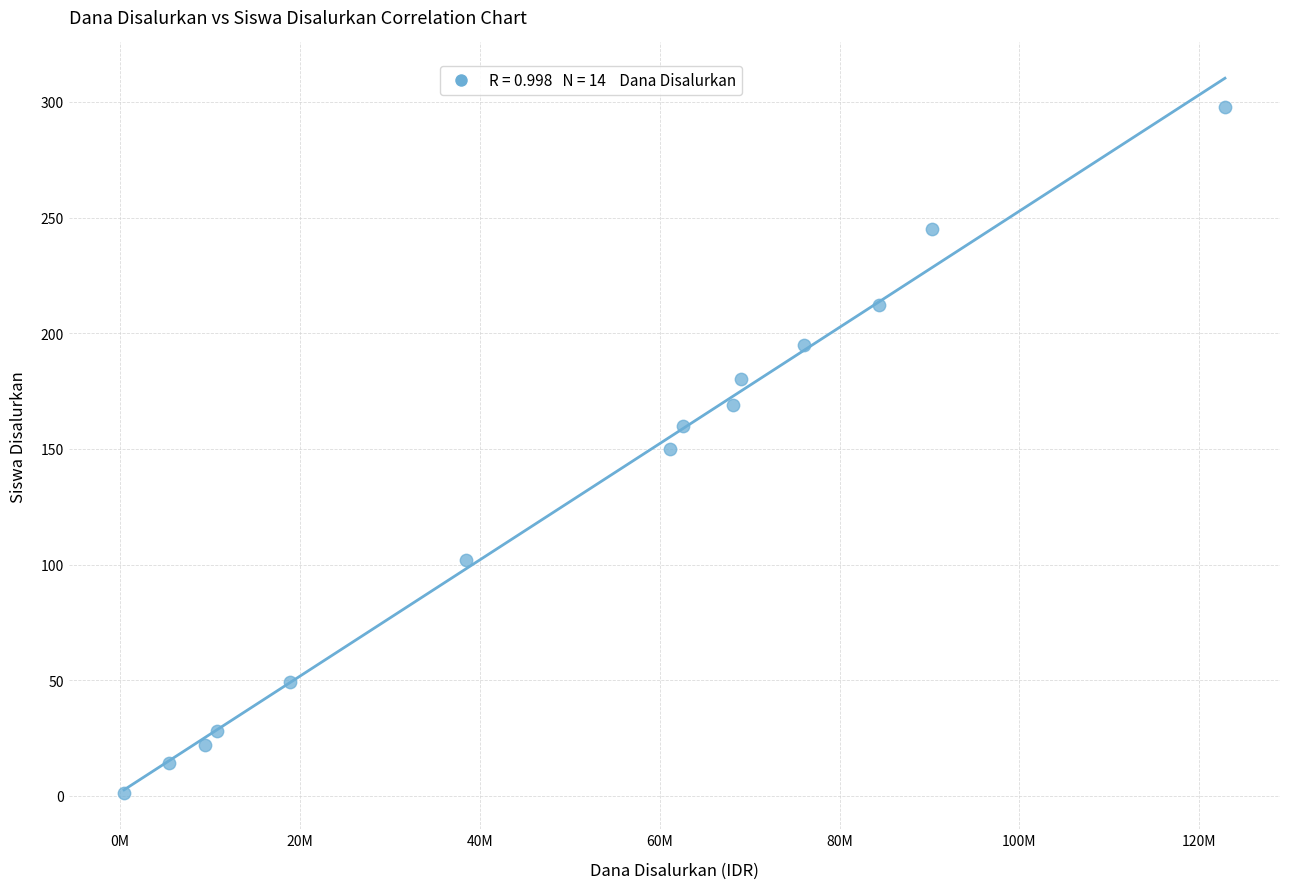

What is the range of X values (max minus min)?

122400000